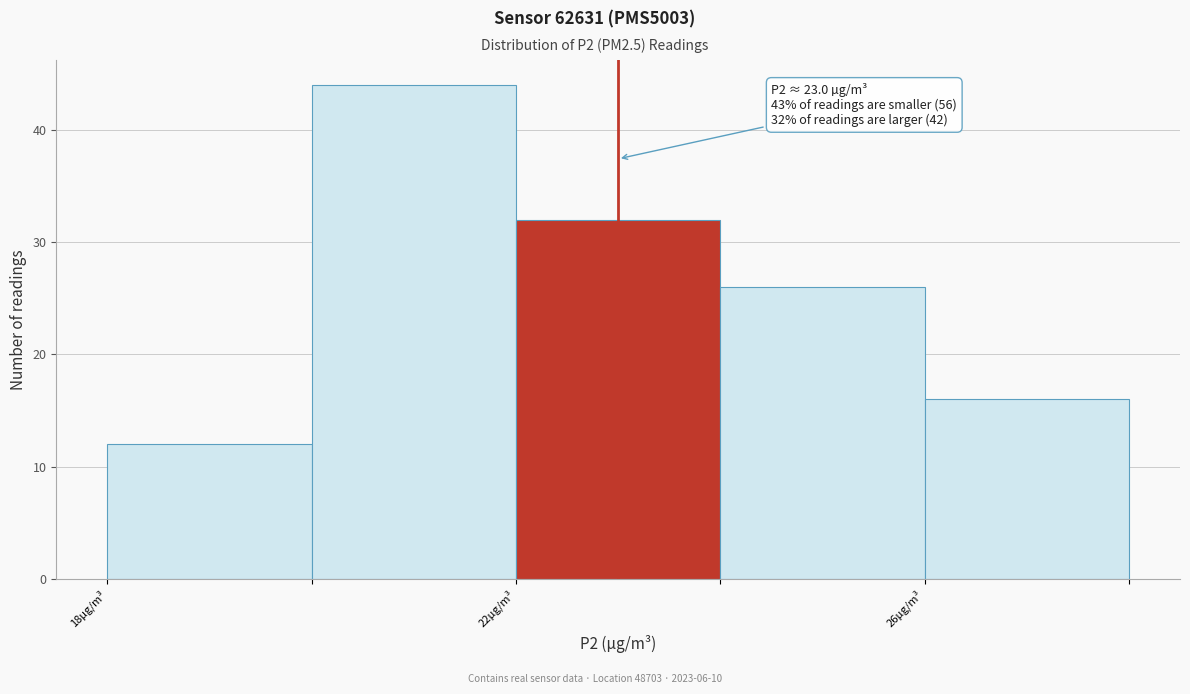

Over which range of the x-axis is the bar tallest?

20 to 22